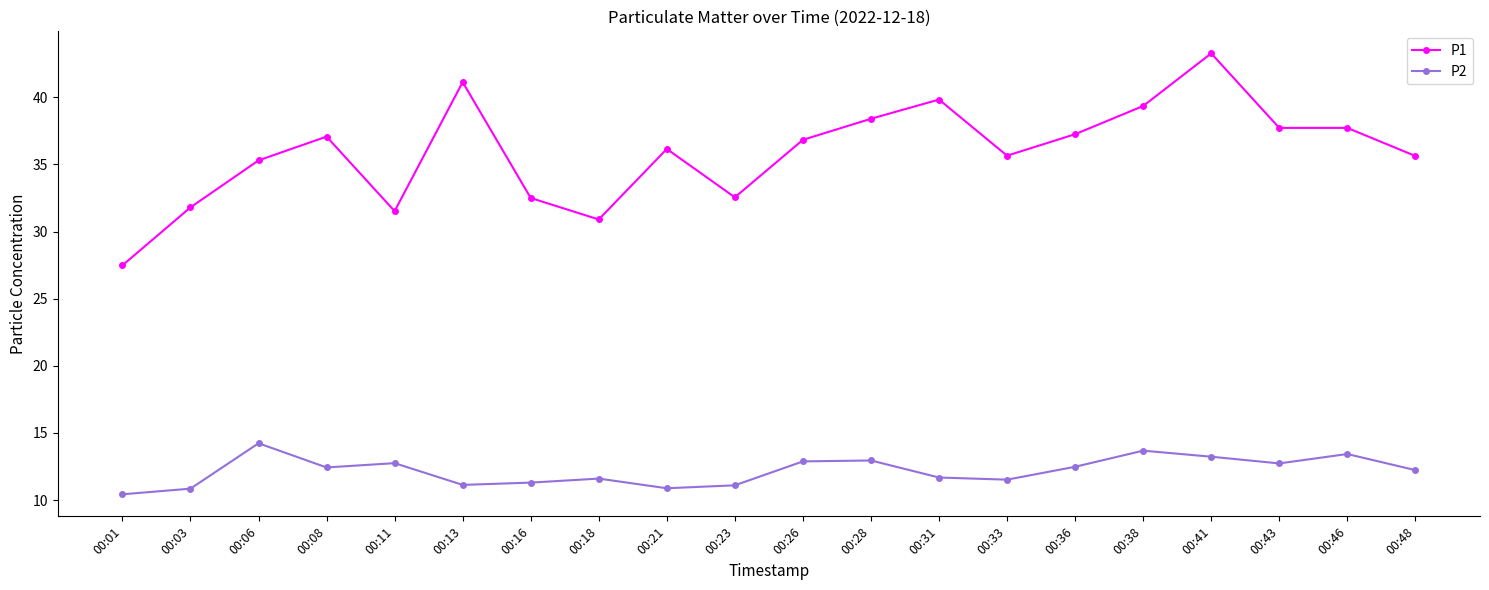

Does the chart display data point markers on the line(s)?

Yes